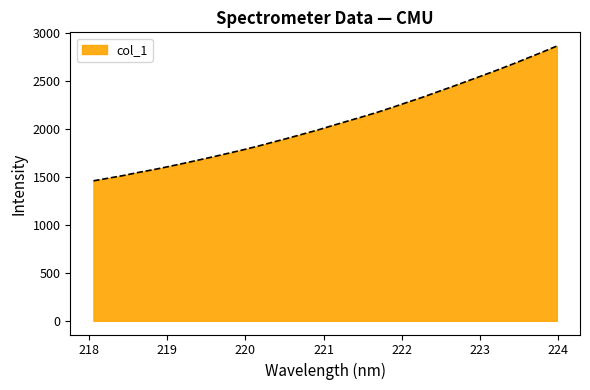

What is the maximum value shown in the chart?

2864.6